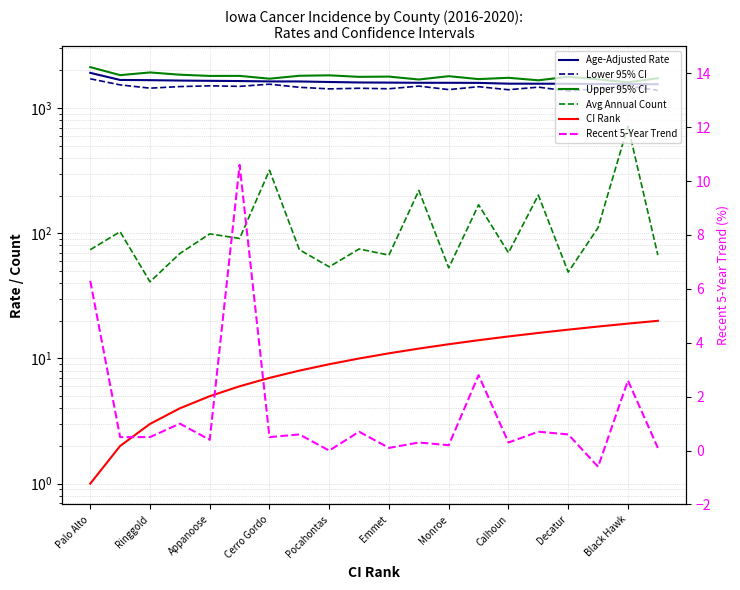

True or false: CI Rank and Avg Annual Count intersect in this chart.

False